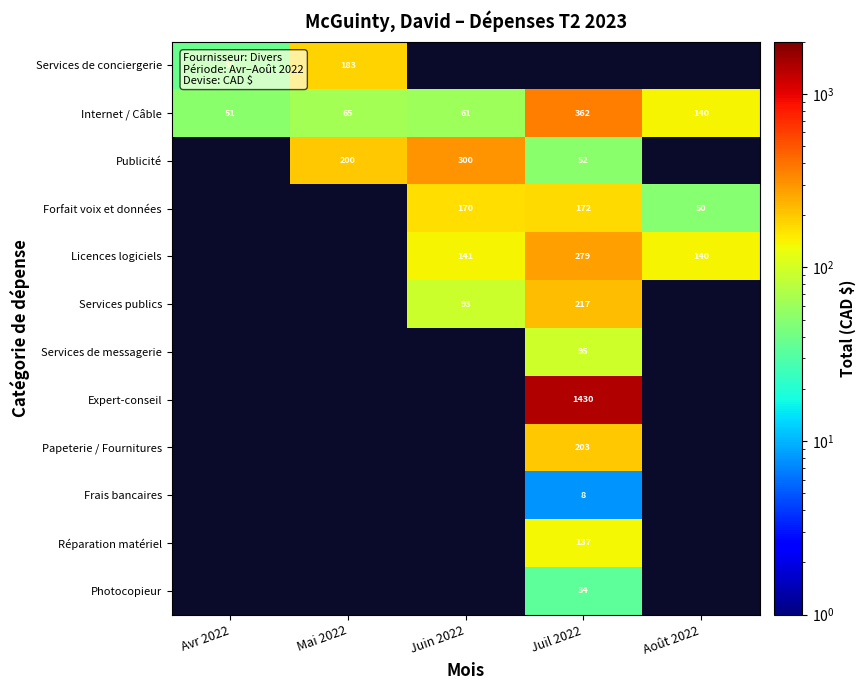

How many distinct data groups are displayed?

12